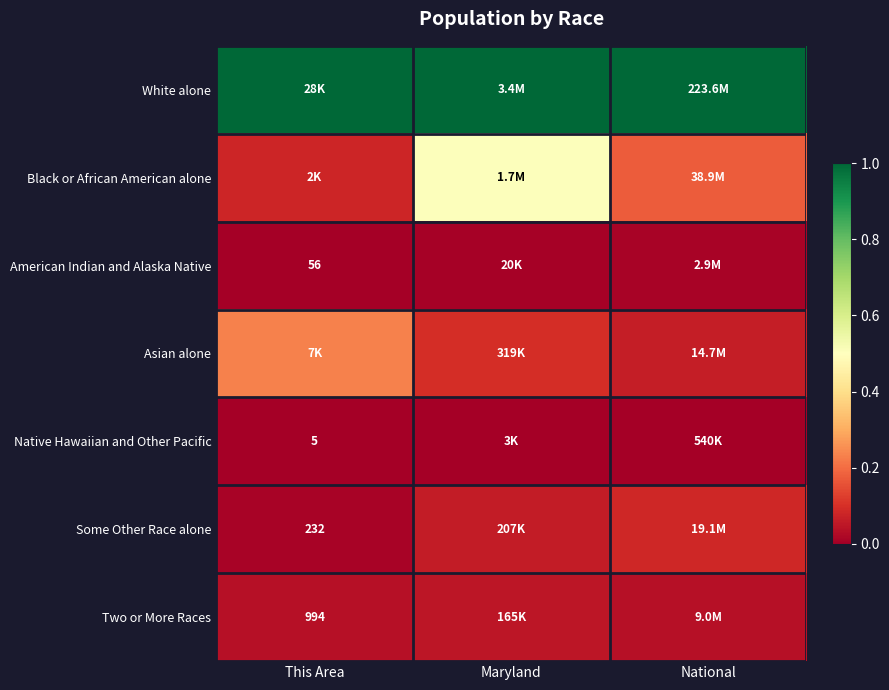

At Maryland, list the series in order from smallest to largest.

Native Hawaiian and Other Pacific, American Indian and Alaska Native, Two or More Races, Some Other Race alone, Asian alone, Black or African American alone, White alone